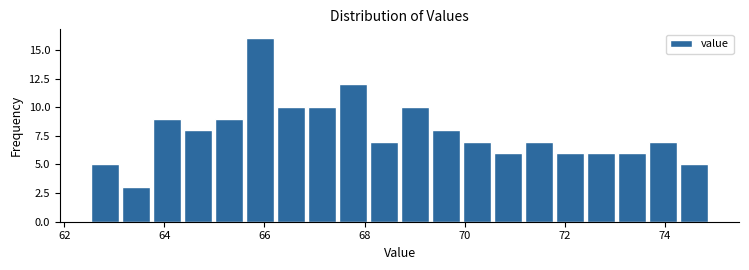

Around what value on the x-axis is the tallest bar? Give the approximate position of its centre, as read against the axis.

66.0